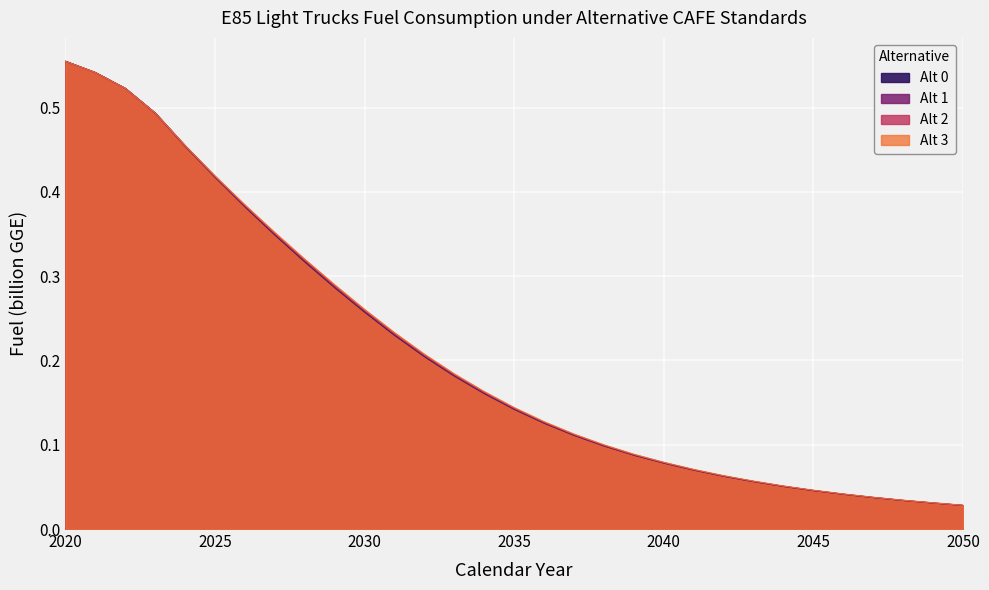

How many lines are shown in the chart?

4